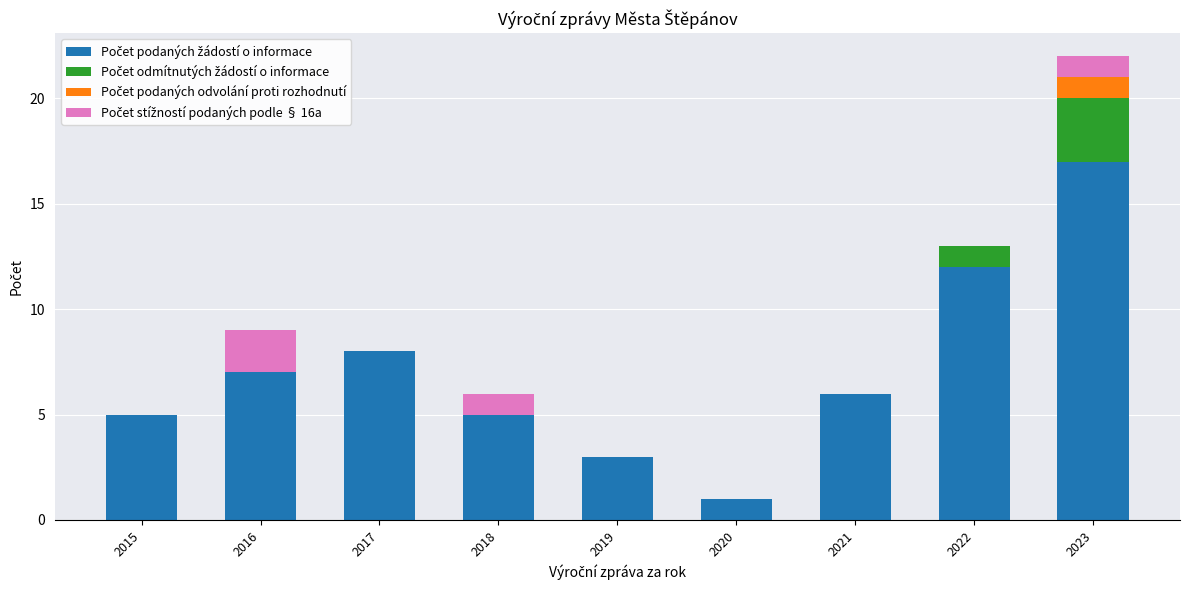

At which category is the sum across all series the highest?

2023